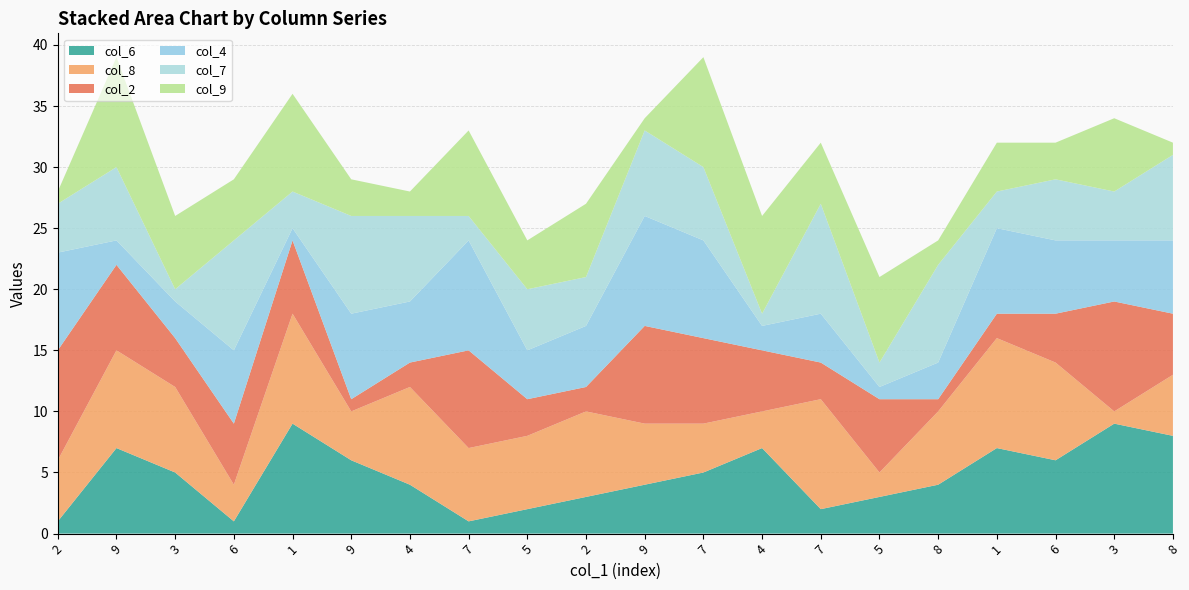

Reading right to left, list all the values displayed in this chart.

col_6: 8	9	6	7	4	3	2	7	5	4	3	2	1	4	6	9	1	5	7	1
col_8: 5	1	8	9	6	2	9	3	4	5	7	6	6	8	4	9	3	7	8	5
col_2: 5	9	4	2	1	6	3	5	7	8	2	3	8	2	1	6	5	4	7	9
col_4: 6	5	6	7	3	1	4	2	8	9	5	4	9	5	7	1	6	3	2	8
col_7: 7	4	5	3	8	2	9	1	6	7	4	5	2	7	8	3	9	1	6	4
col_9: 1	6	3	4	2	7	5	8	9	1	6	4	7	2	3	8	5	6	9	1